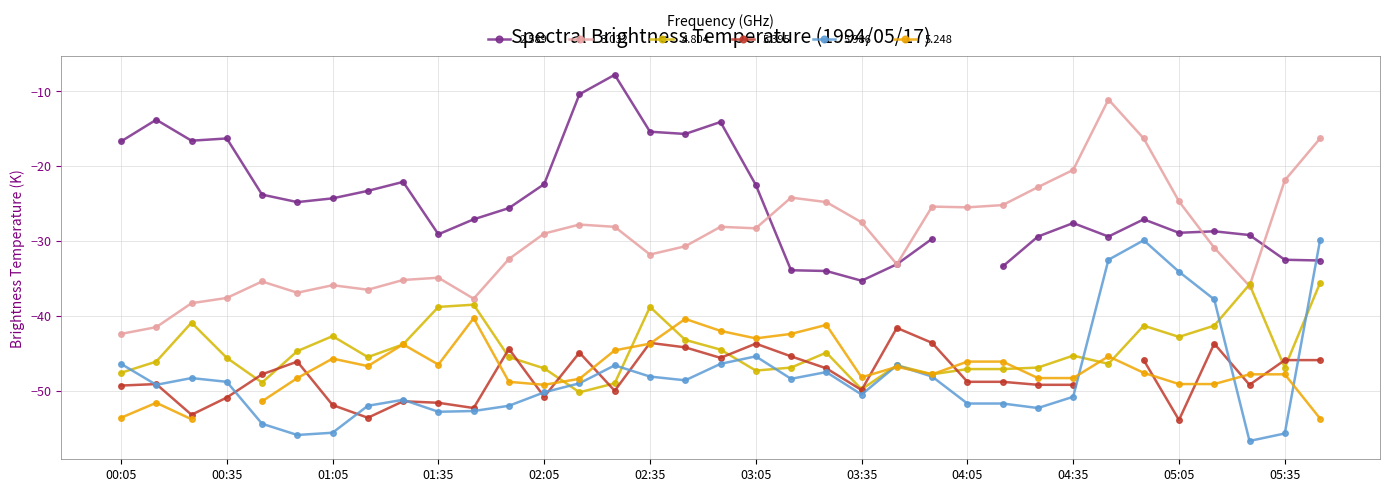

Which series has the widest spread of values?

3.032